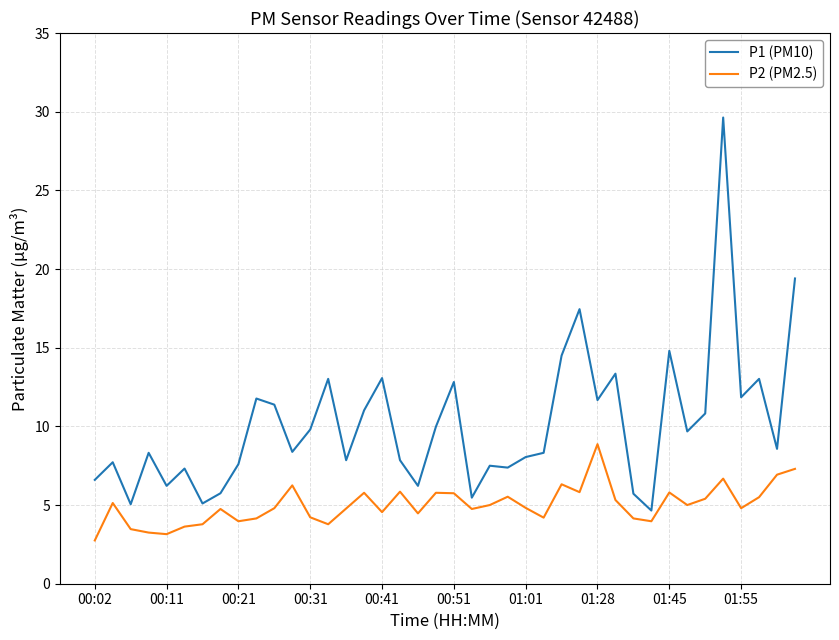

What is the sum of all P2 (PM2.5) values?

200.2